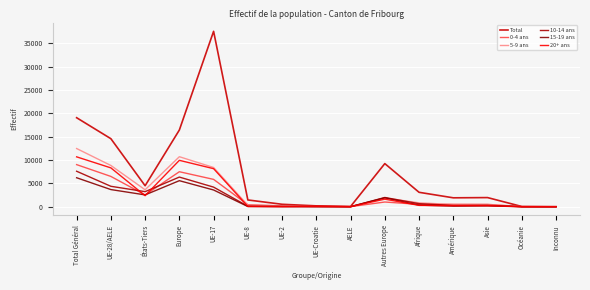

What is the approximate value of 15-19 ans at Autres Europe, to the nearest 100?

1900